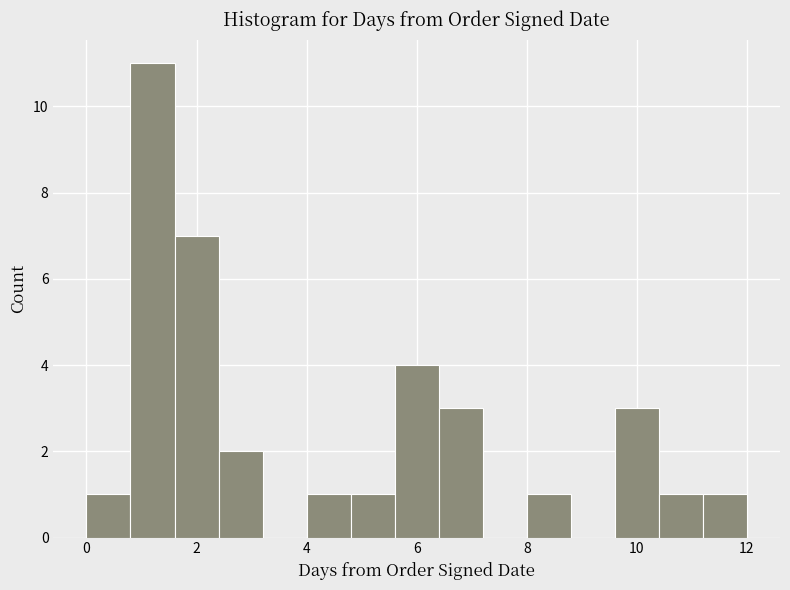

Over which range of the x-axis is the bar tallest?

0.8 to 1.6